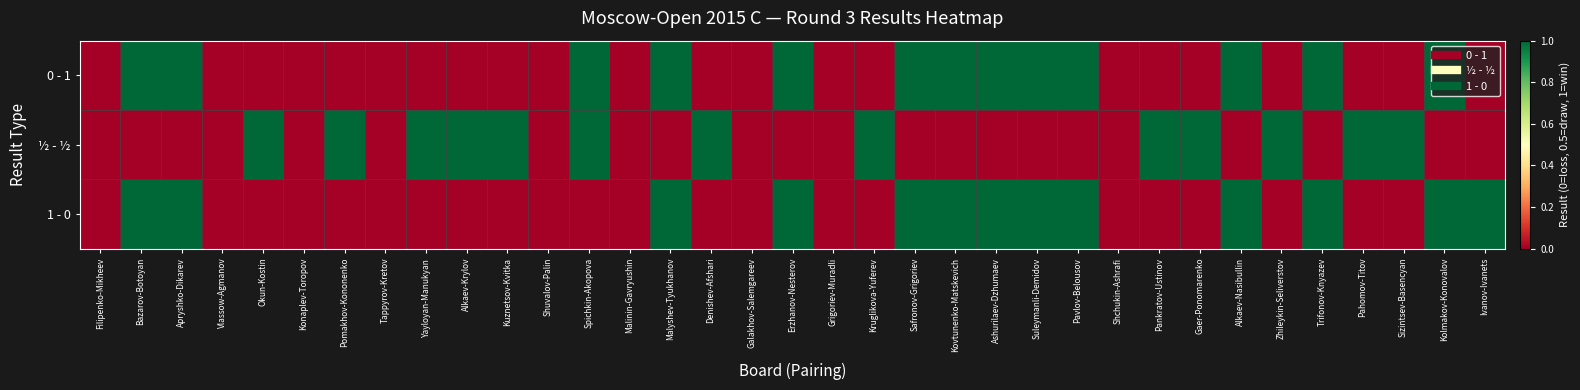

How many series are shown in this chart?

3